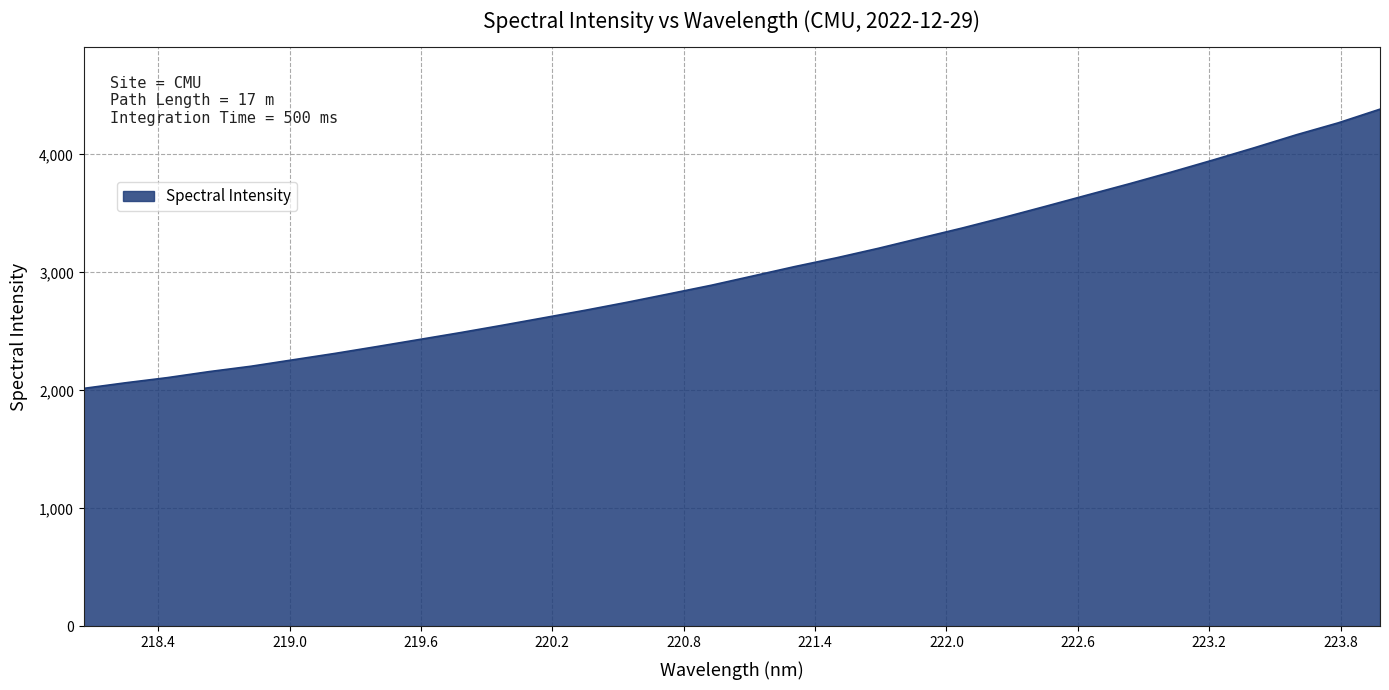

What is the smallest value displayed?

2017.2